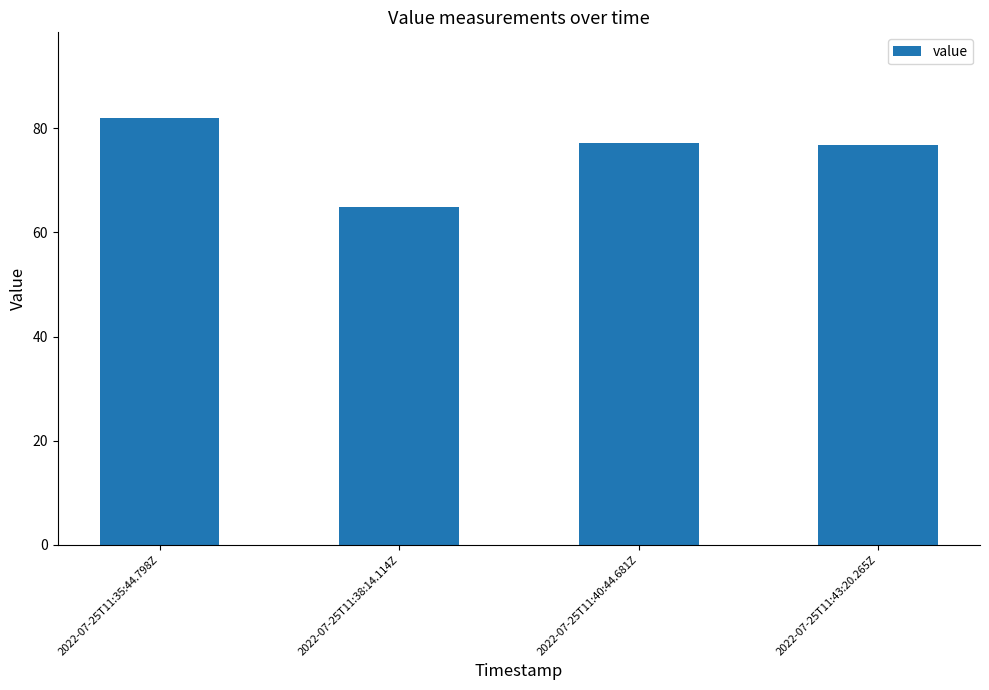

What position from the left is 2022-07-25T11:40:44.681Z?

3